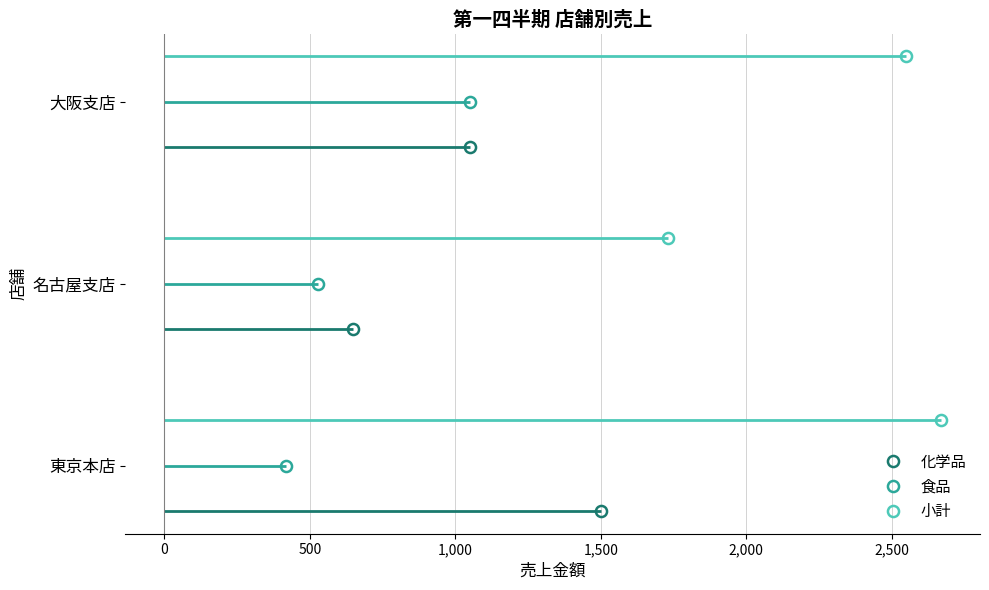

Is the value of 食品 at -500 greater than the value of 化学品 at 500?

No